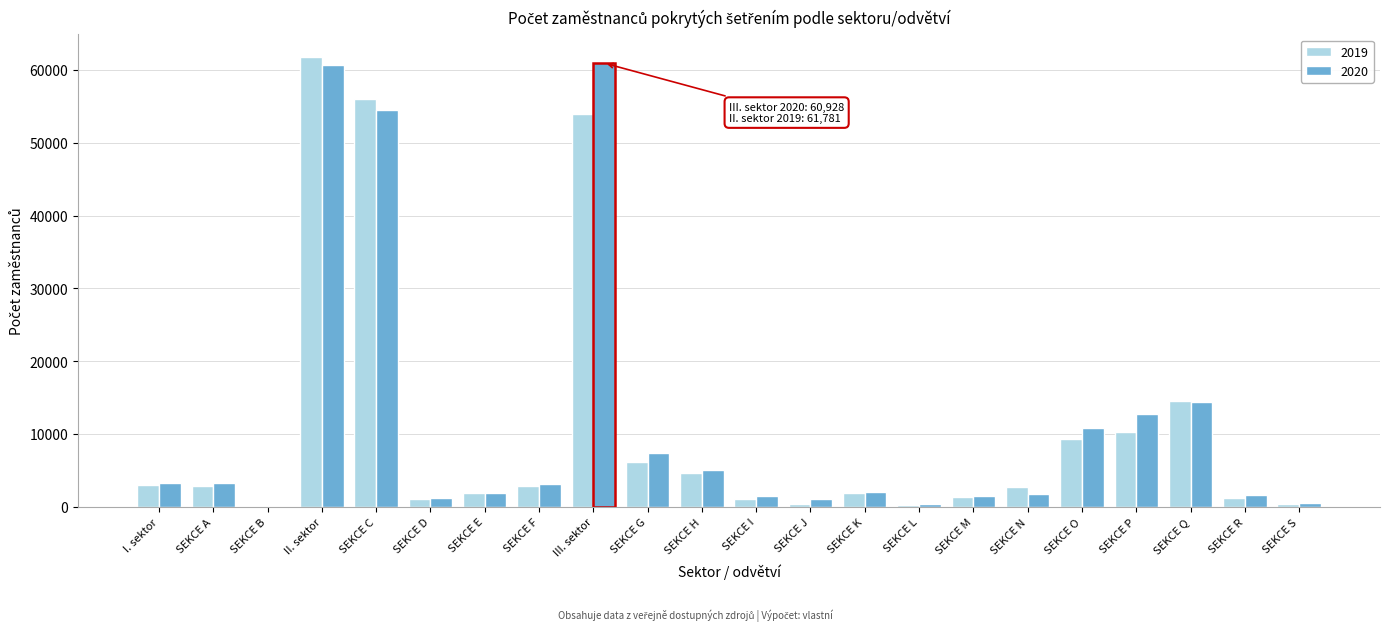

Which series changed the most between SEKCE H and SEKCE Q?

2019